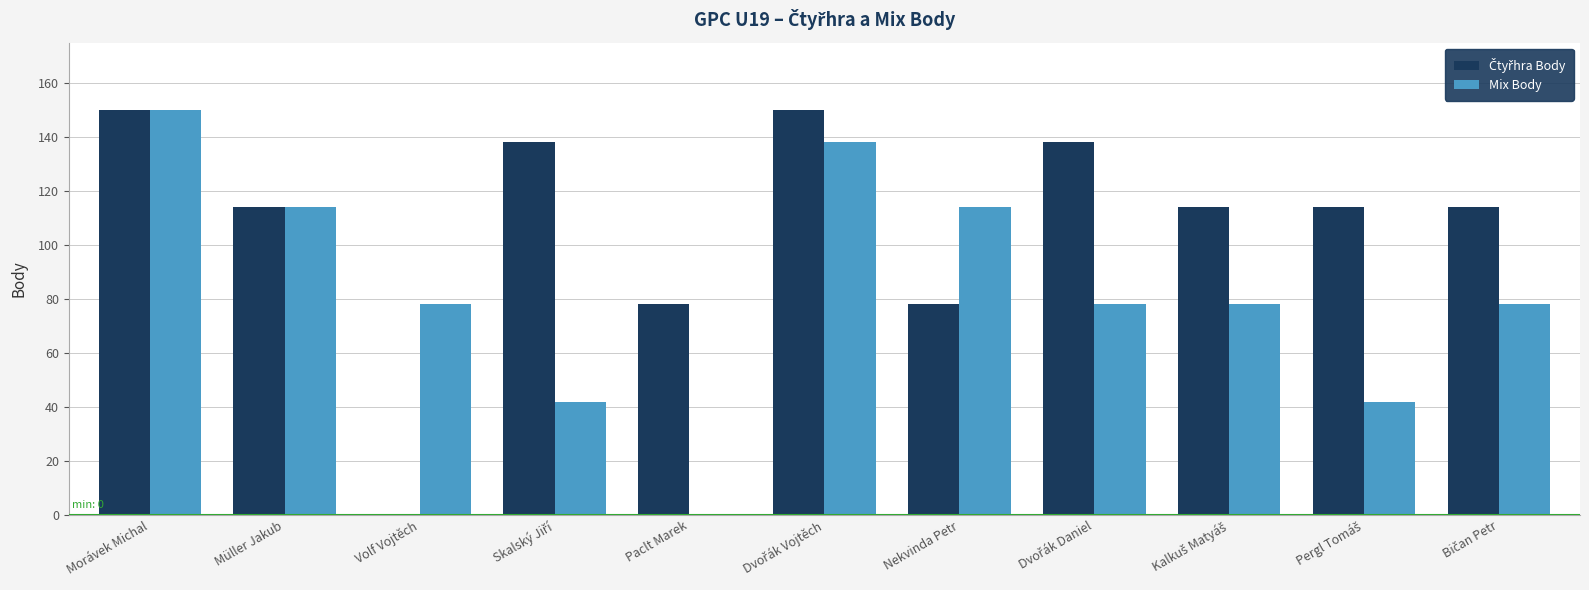

Which series changed the most between Paclt Marek and Nekvinda Petr?

Mix Body